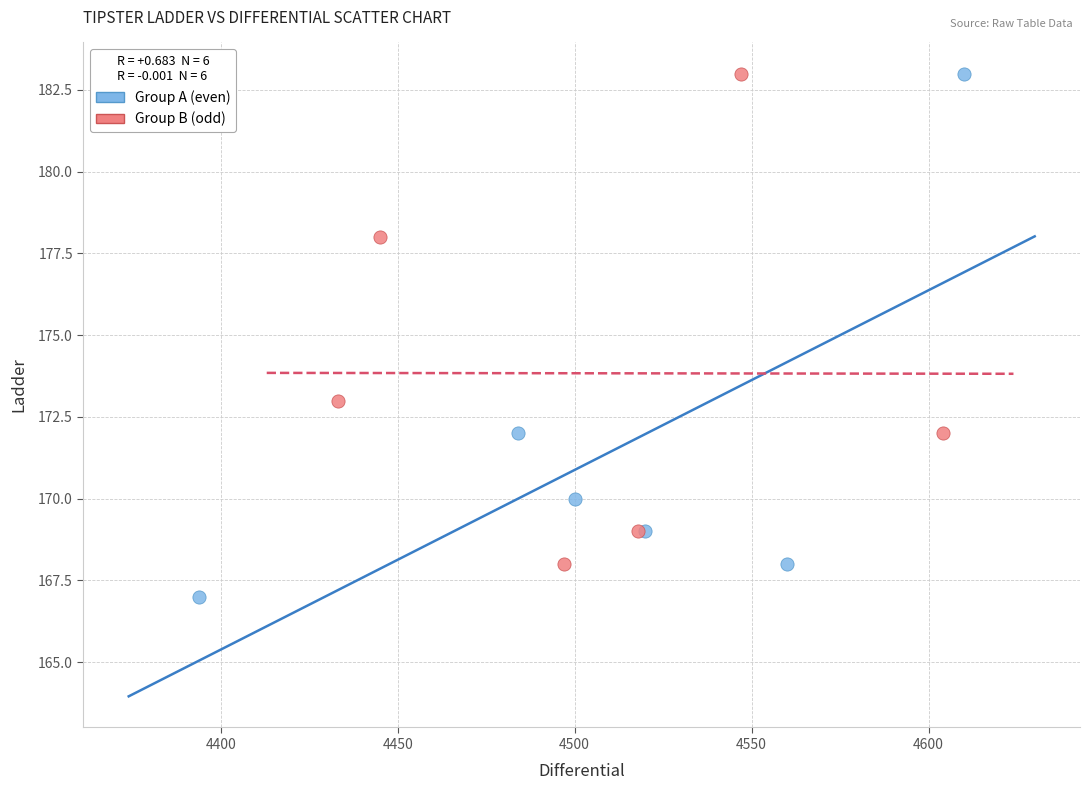

What are all the series names shown in the legend?

Group A (even), Group B (odd)